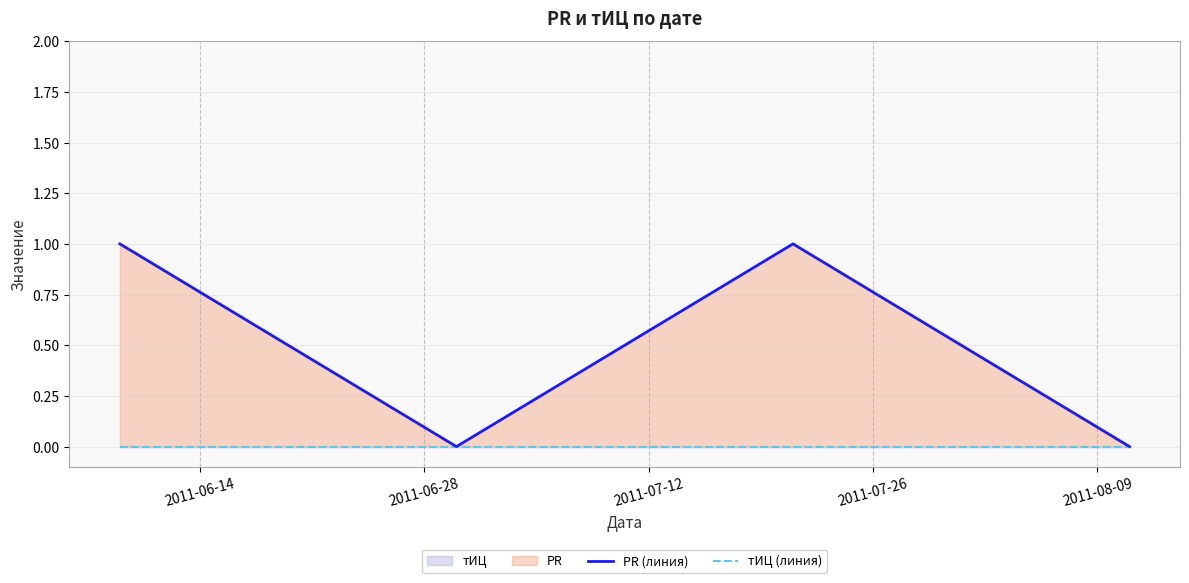

What is the difference between the maximum and second lowest values in the PR (линия) series?

1